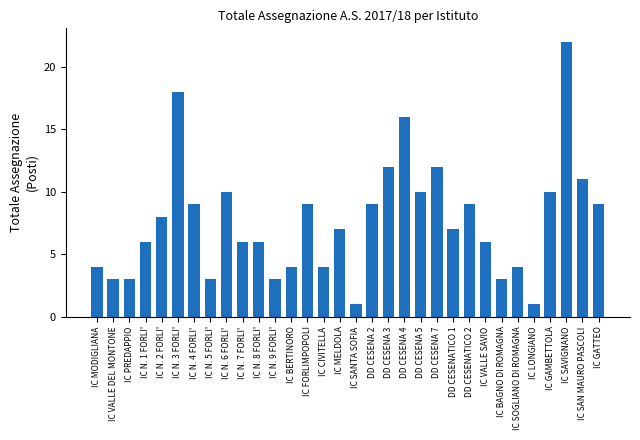

What position from the left is IC PREDAPPIO?

3